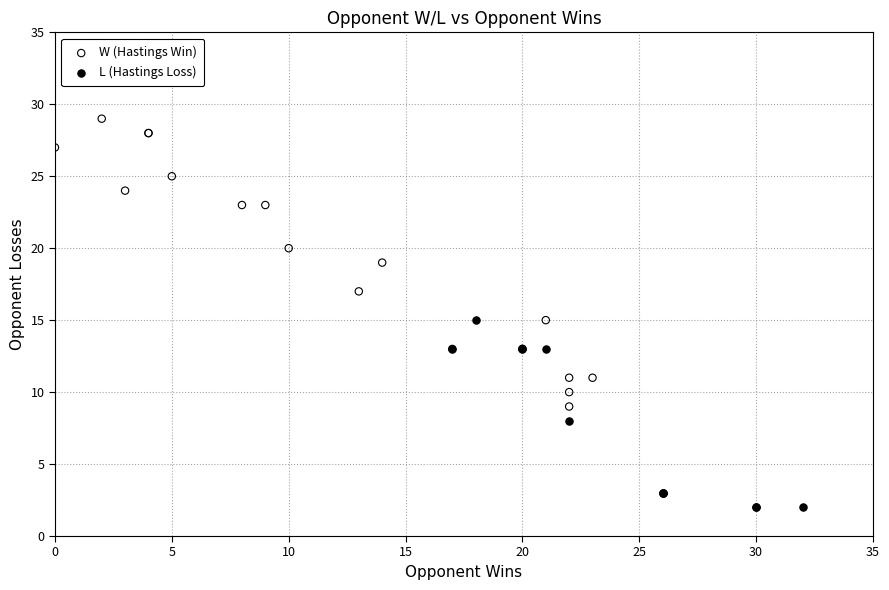

Which series reaches the minimum Y coordinate?

L (Hastings Loss)